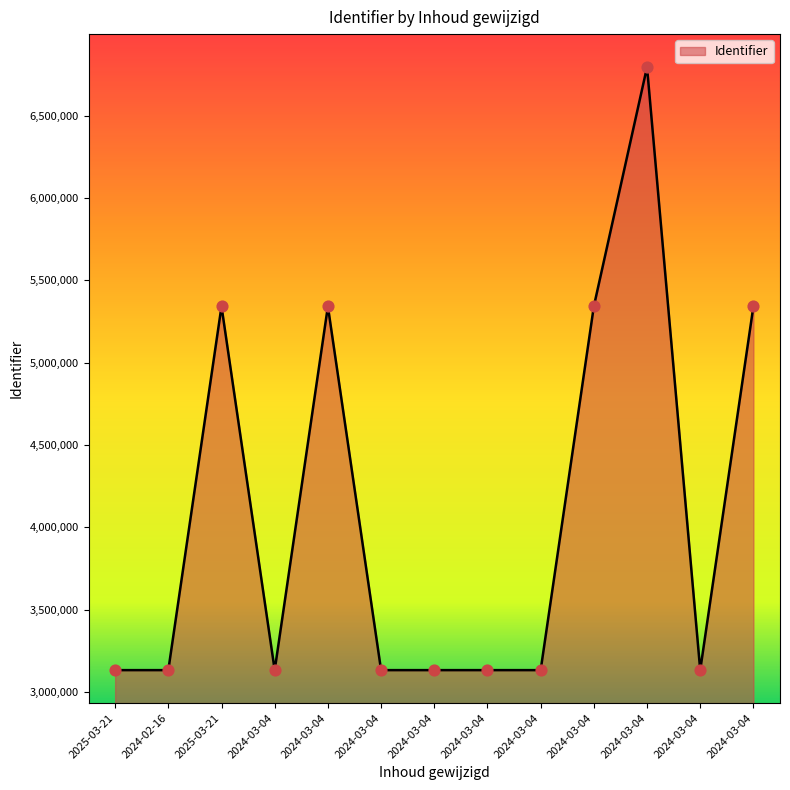

What is the change in value from 2024-03-04 to 2024-03-04?

+2208078